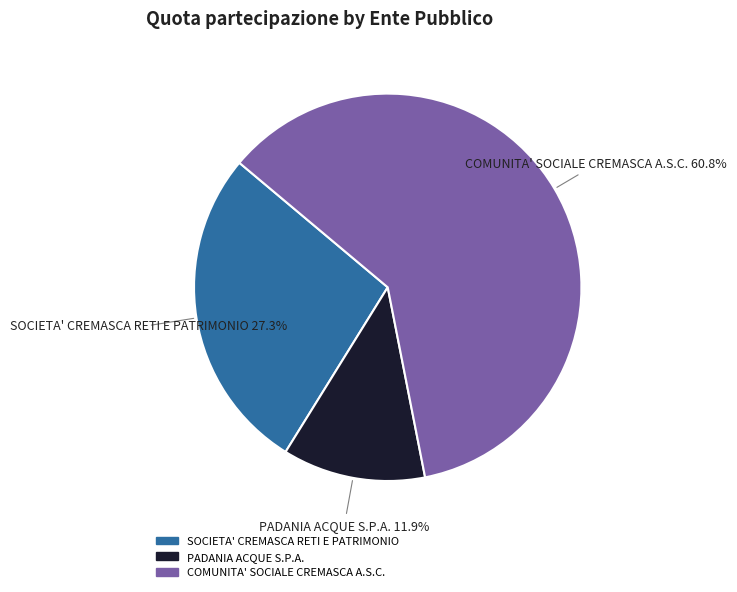

Is the sum of SOCIETA' CREMASCA RETI E PATRIMONIO and PADANIA ACQUE S.P.A. greater than half?

No